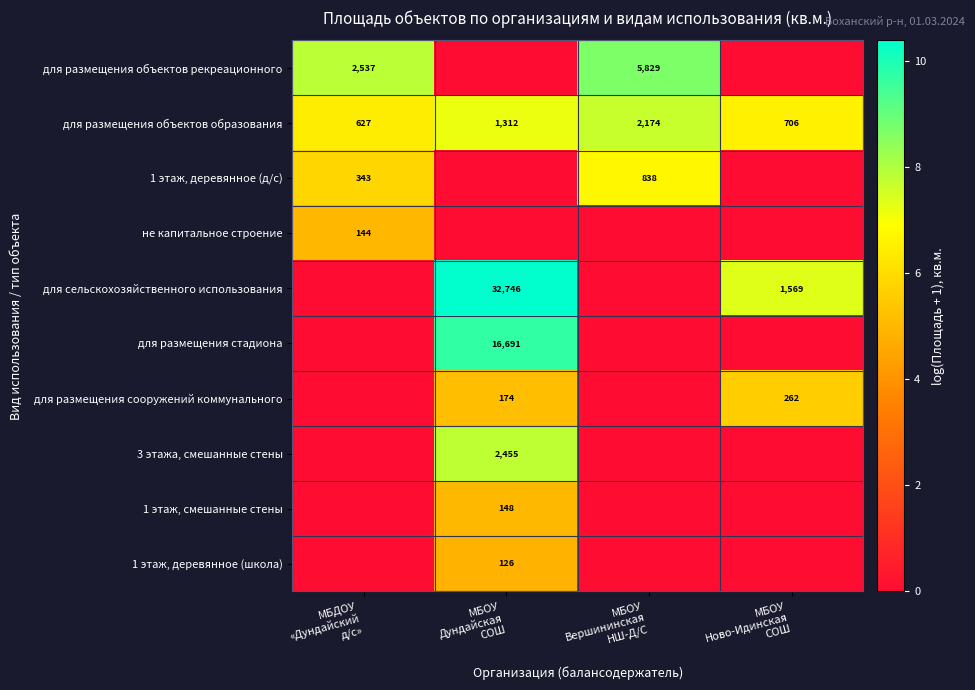

At which category is the sum across all series the highest?

МБОУ
Дундайская
СОШ